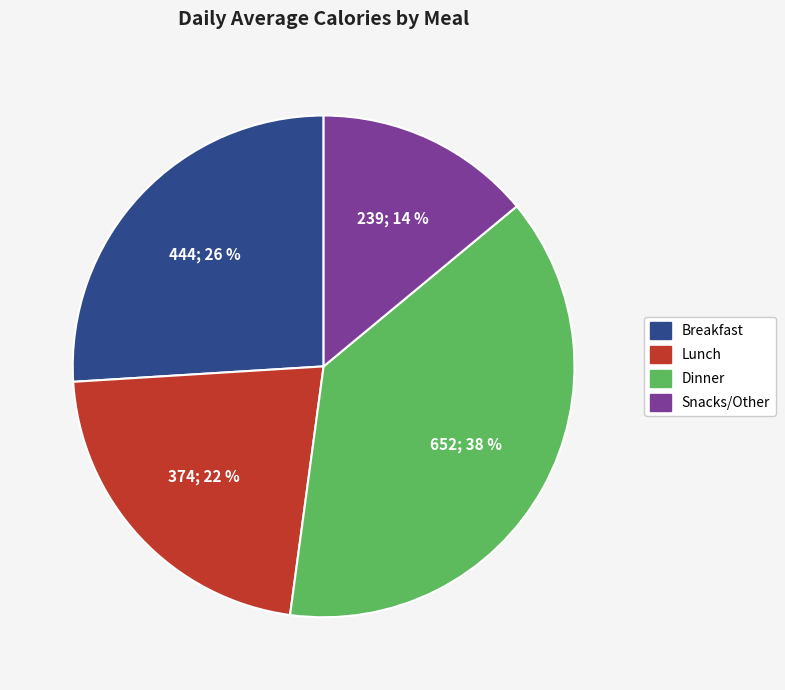

Approximately how many times larger is the value at Dinner compared to Breakfast?

1.5